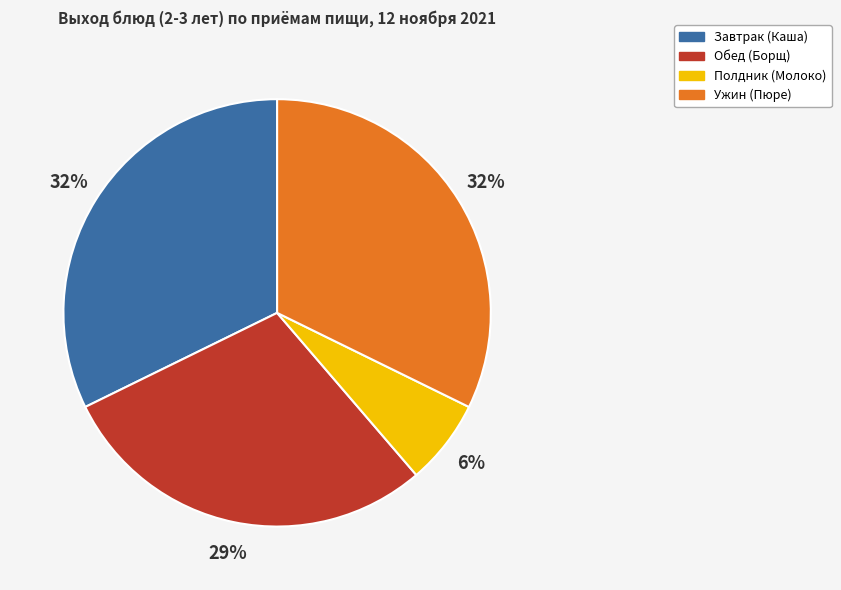

What percentage is the Обед (Борщ) slice, to the nearest percent?

29%